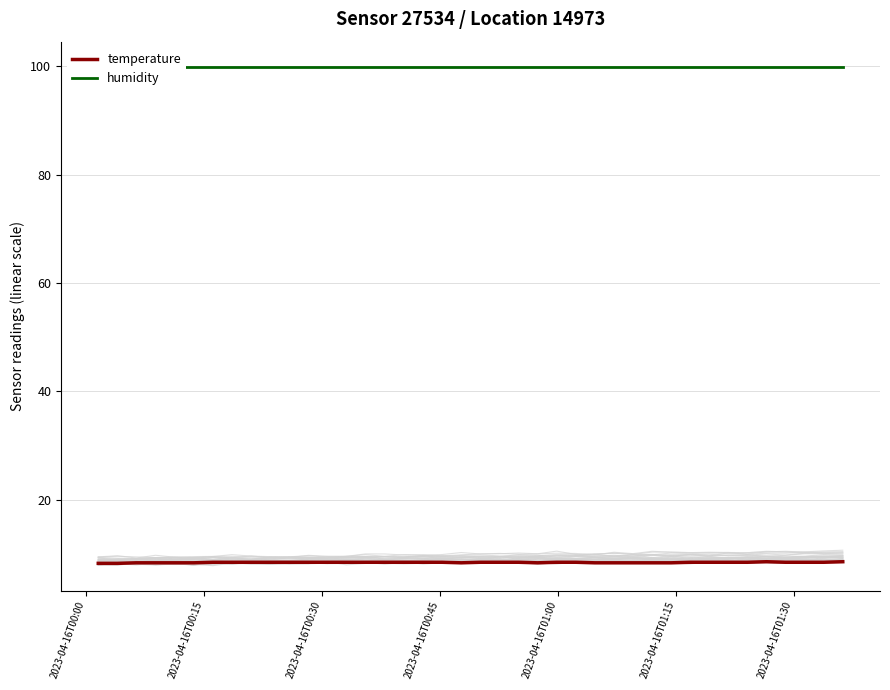

How many distinct data groups are displayed?

2